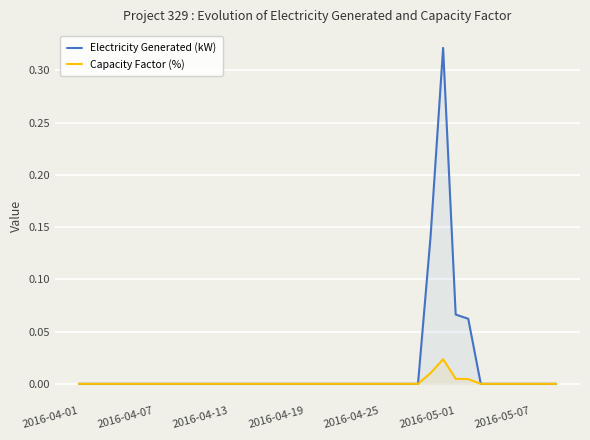

True or false: Capacity Factor (%) has a value of -0.0 at 37.

False